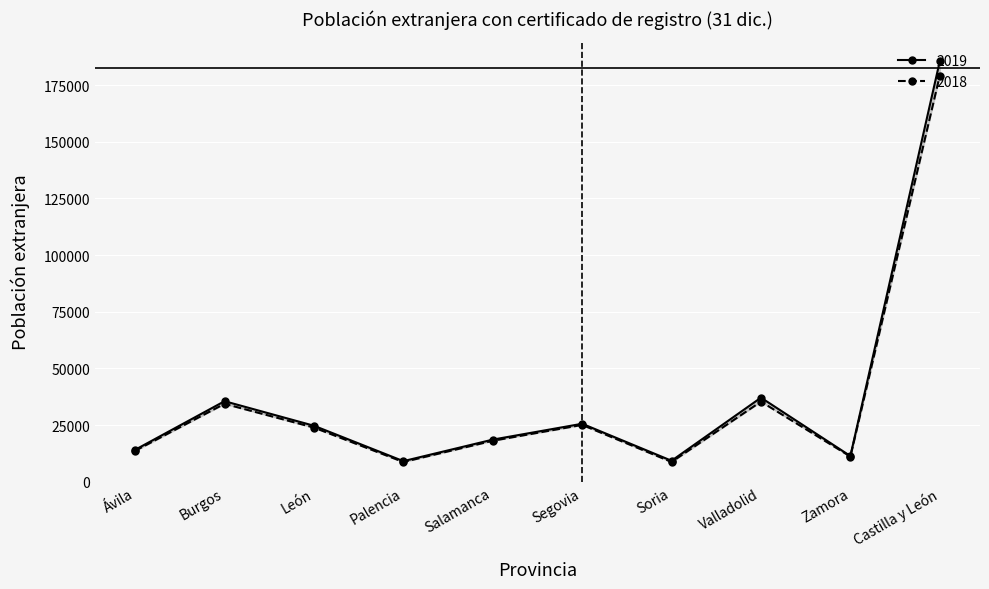

Rank the series by their maximum value, from highest to lowest.

2019, 2018